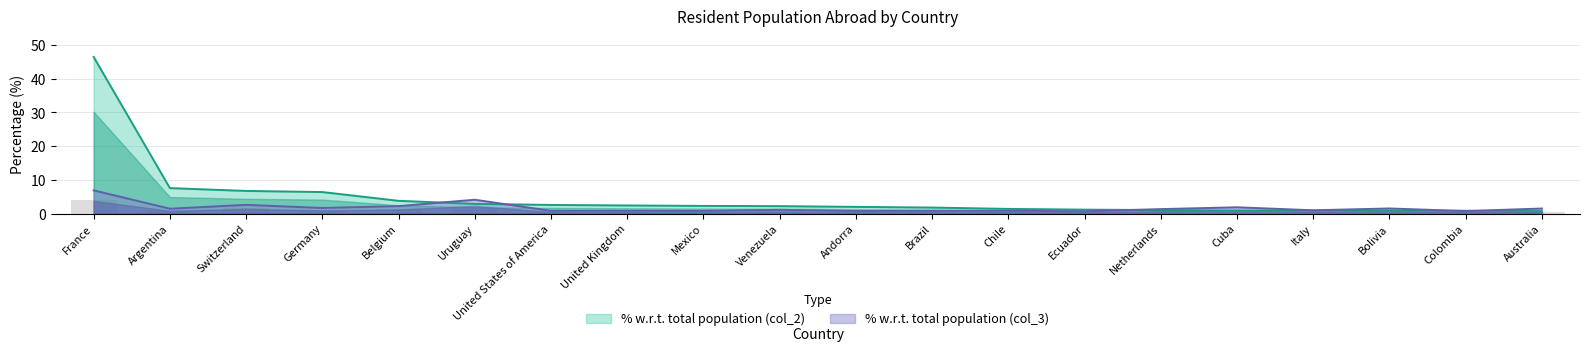

Reading right to left, extract all data points from this chart.

% w.r.t. total population (col_3): Australia=1.5	Colombia=0.7	Bolivia=1.5	Italy=1.0	Cuba=1.9	Netherlands=1.3	Ecuador=0.6	Chile=0.8	Brazil=0.8	Andorra=0.7	Venezuela=1.1	Mexico=0.8	United Kingdom=0.8	United States of America=0.8	Uruguay=4.1	Belgium=2.2	Germany=1.6	Switzerland=2.6	Argentina=1.4	France=6.9
% w.r.t. total population (col_2): Australia=0.7	Colombia=0.8	Bolivia=0.8	Italy=0.9	Cuba=0.9	Netherlands=1.0	Ecuador=1.1	Chile=1.4	Brazil=1.8	Andorra=2.0	Venezuela=2.2	Mexico=2.3	United Kingdom=2.4	United States of America=2.5	Uruguay=2.9	Belgium=3.8	Germany=6.4	Switzerland=6.7	Argentina=7.5	France=46.4